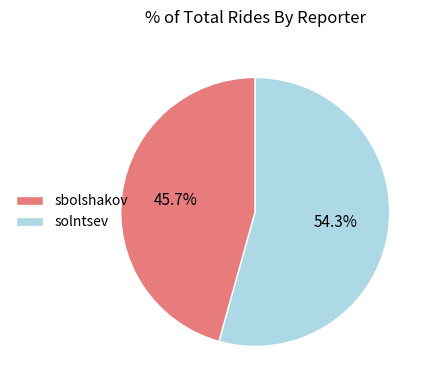

What is the total percentage of sbolshakov and solntsev?

100.0%